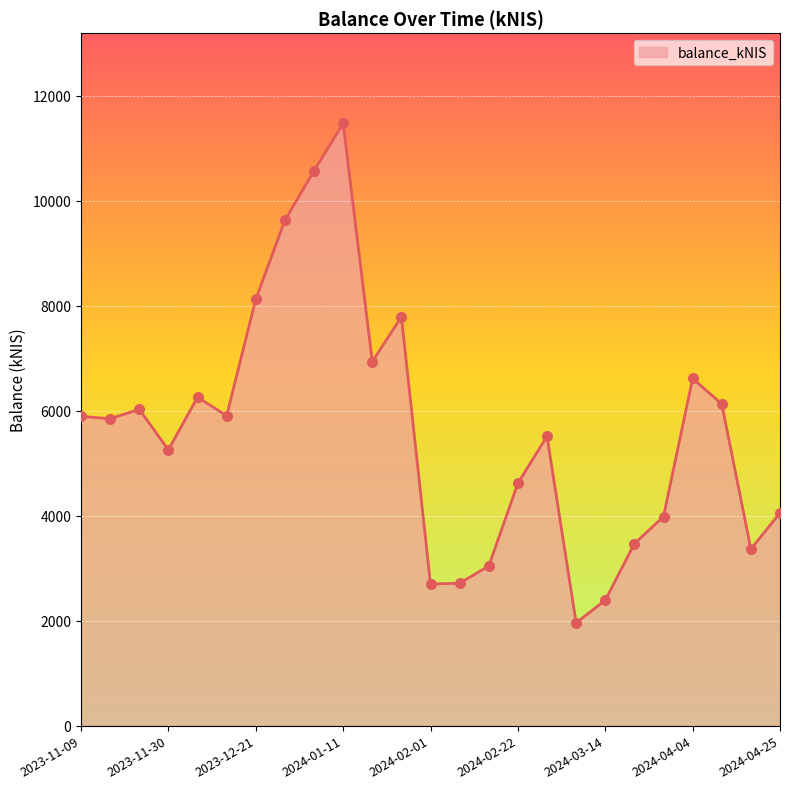

What is the maximum value shown in the chart?

11467.4